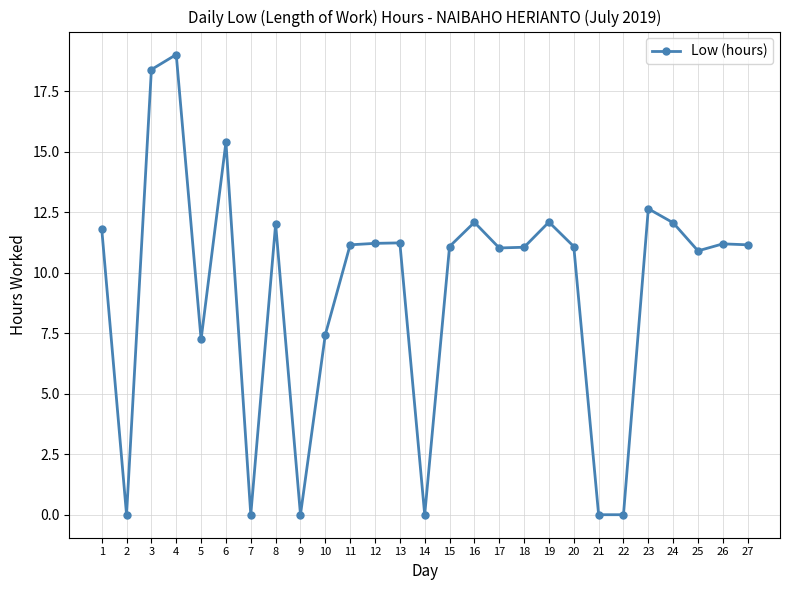

What is the average value?

9.3